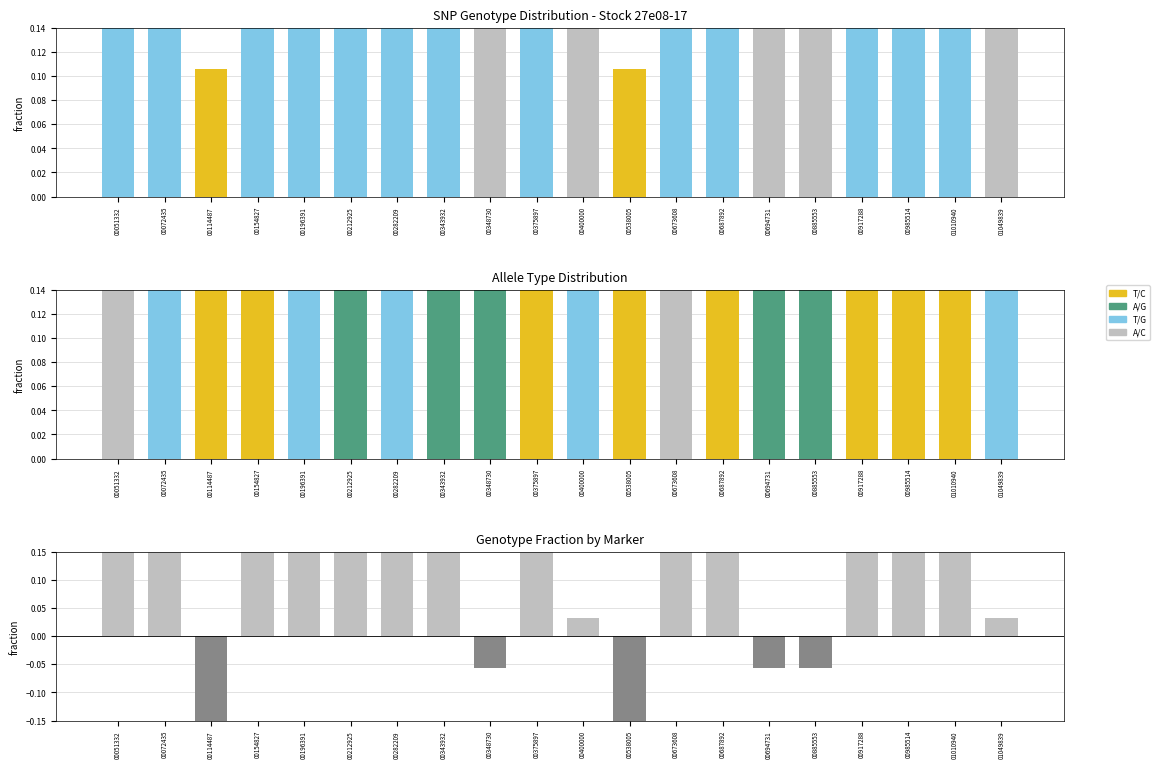

At which label is Allele fraction closest to 0?

00051332